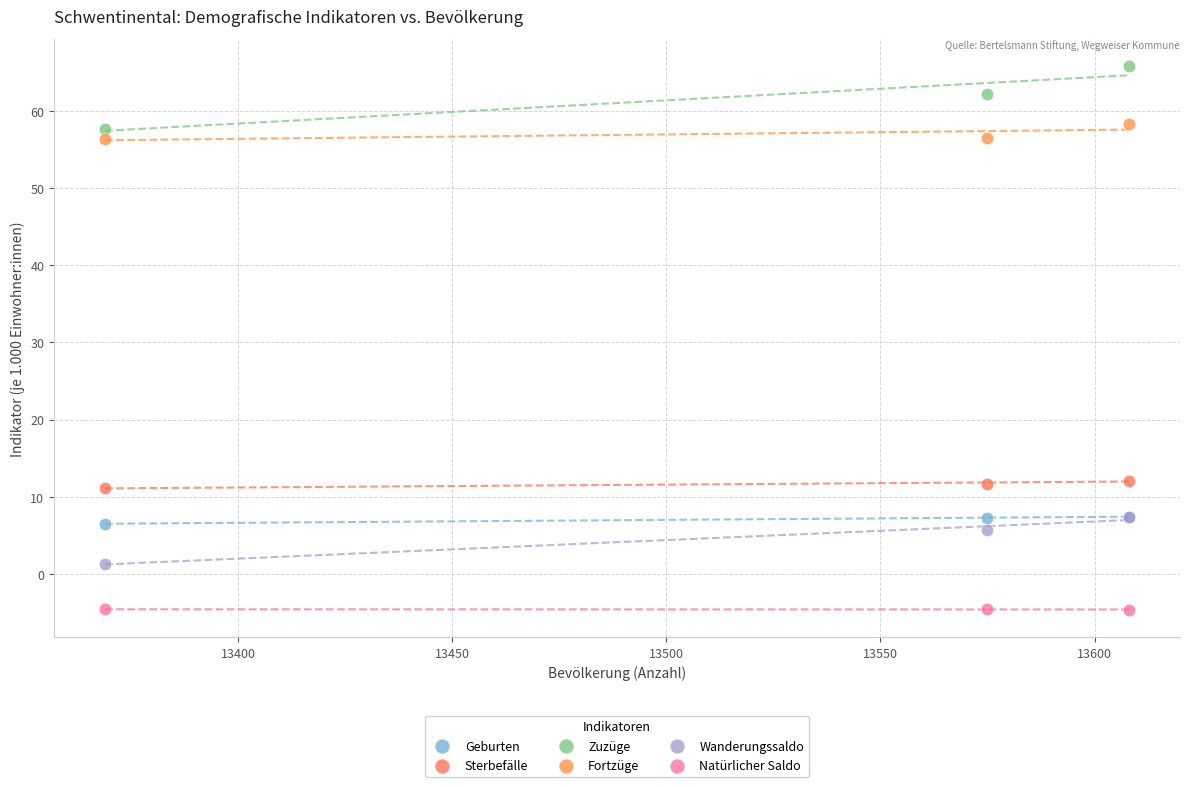

Which series reaches the minimum Y coordinate?

Natürlicher Saldo